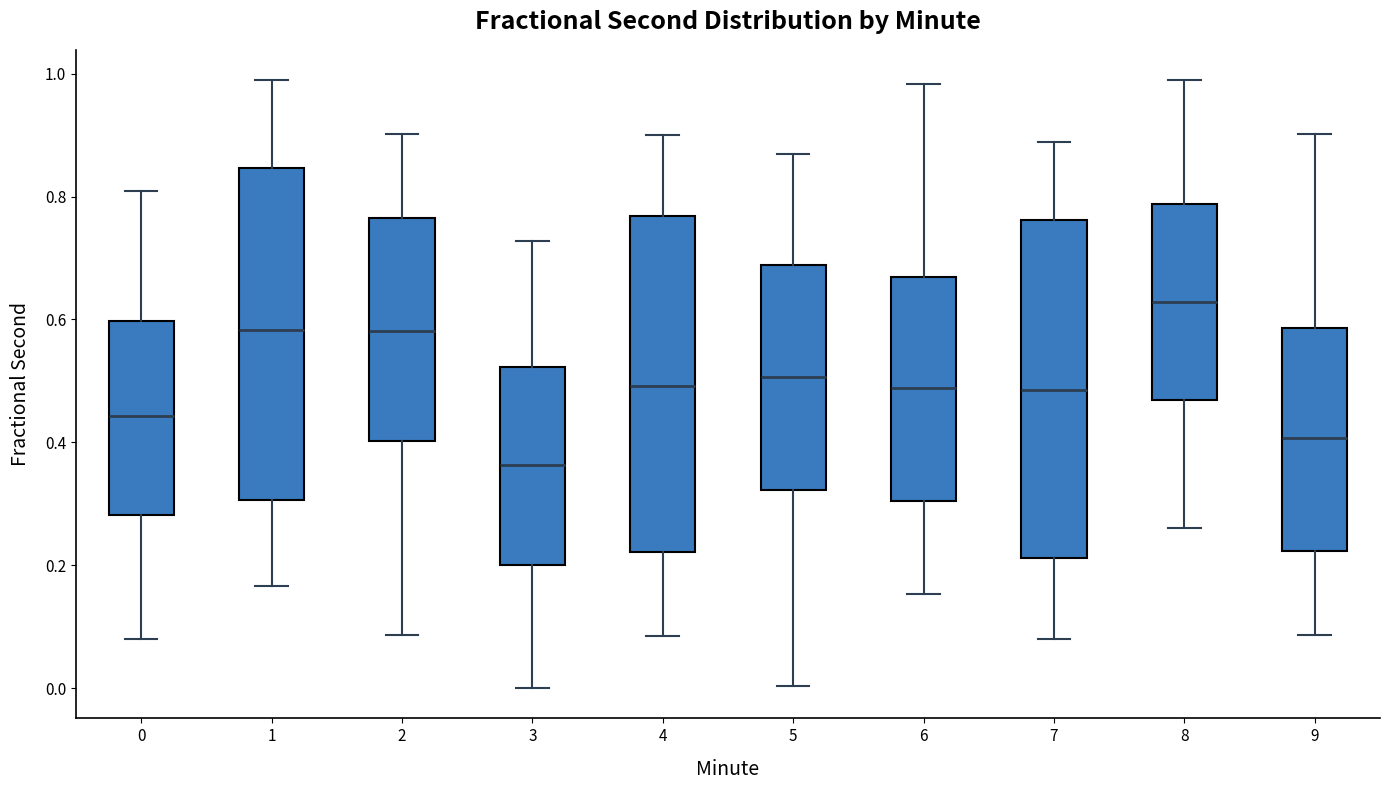

Reading left to right, read every box against the y-axis: the position of its median line, the range the box covers, and the ends of its whiskers. The values are not printed on the chart, so give them approximately, as read against the axis.

0: median 0.44, box 0.28 to 0.60, whiskers 0.08 to 0.80
1: median 0.58, box 0.30 to 0.84, whiskers 0.16 to 0.98
2: median 0.58, box 0.40 to 0.76, whiskers 0.08 to 0.90
3: median 0.36, box 0.20 to 0.52, whiskers 0.00 to 0.72
4: median 0.50, box 0.22 to 0.76, whiskers 0.08 to 0.90
5: median 0.50, box 0.32 to 0.68, whiskers 0.00 to 0.86
6: median 0.48, box 0.30 to 0.66, whiskers 0.16 to 0.98
7: median 0.48, box 0.22 to 0.76, whiskers 0.08 to 0.88
8: median 0.62, box 0.46 to 0.78, whiskers 0.26 to 0.98
9: median 0.40, box 0.22 to 0.58, whiskers 0.08 to 0.90